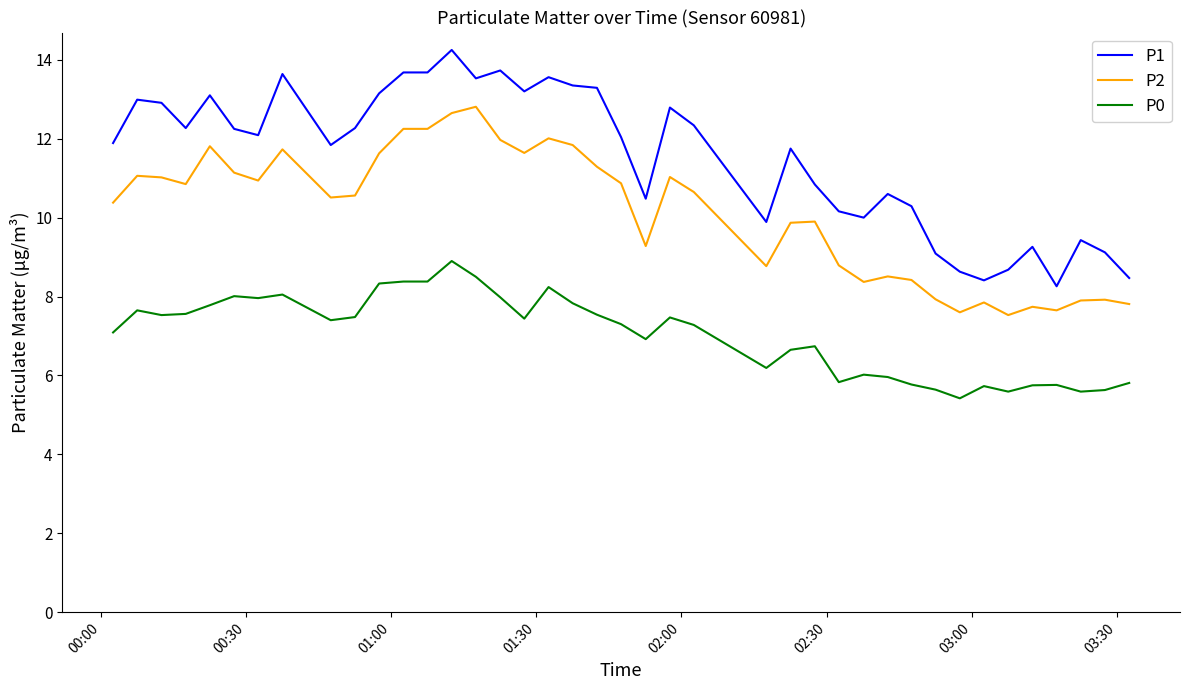

List the series in order of their overall mean, highest first.

P1, P2, P0